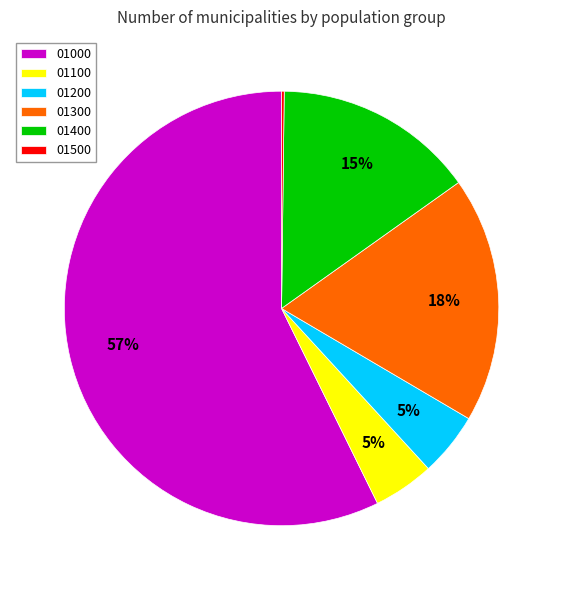

To the nearest percent, what percentage of the pie is 01400?

15%